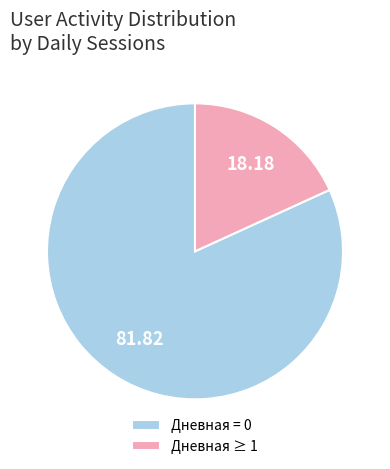

Which category has the biggest portion of the pie?

Дневная = 0